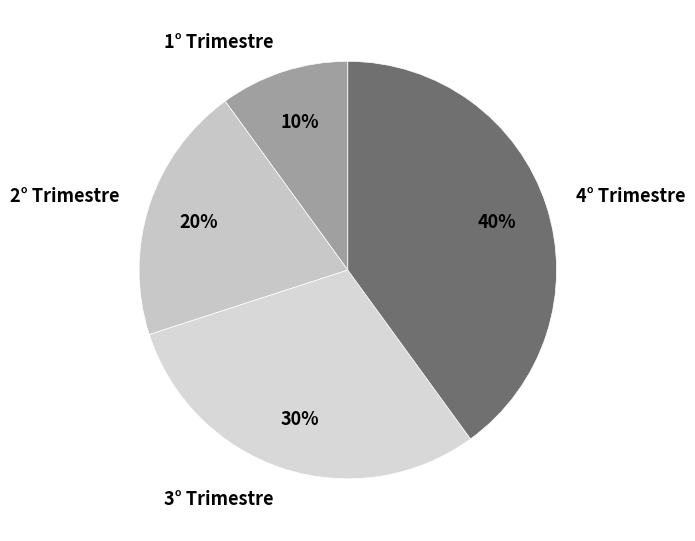

Do 4° Trimestre and 3° Trimestre together represent more than half of the pie?

Yes